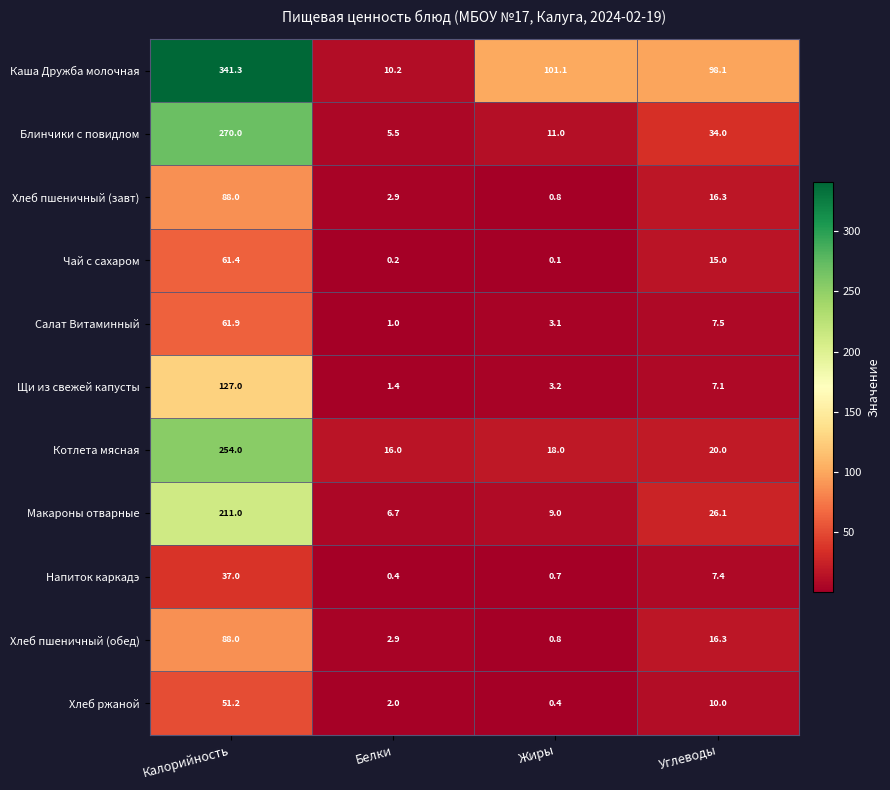

How many series are shown in this chart?

11